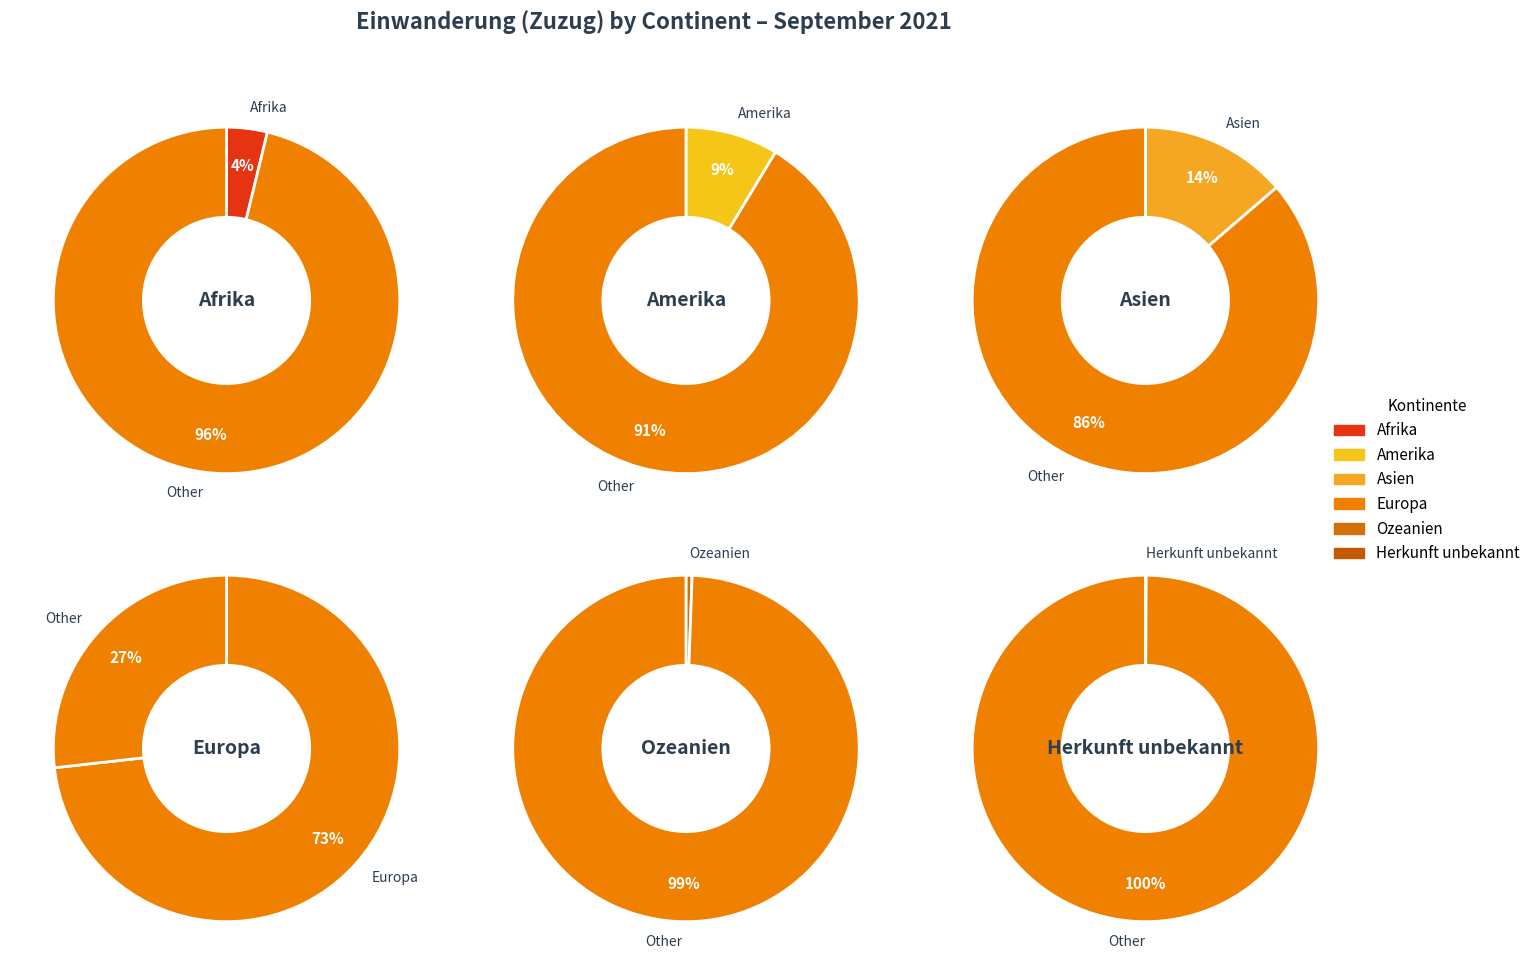

Which category has the smallest portion of the pie?

Herkunft unbekannt